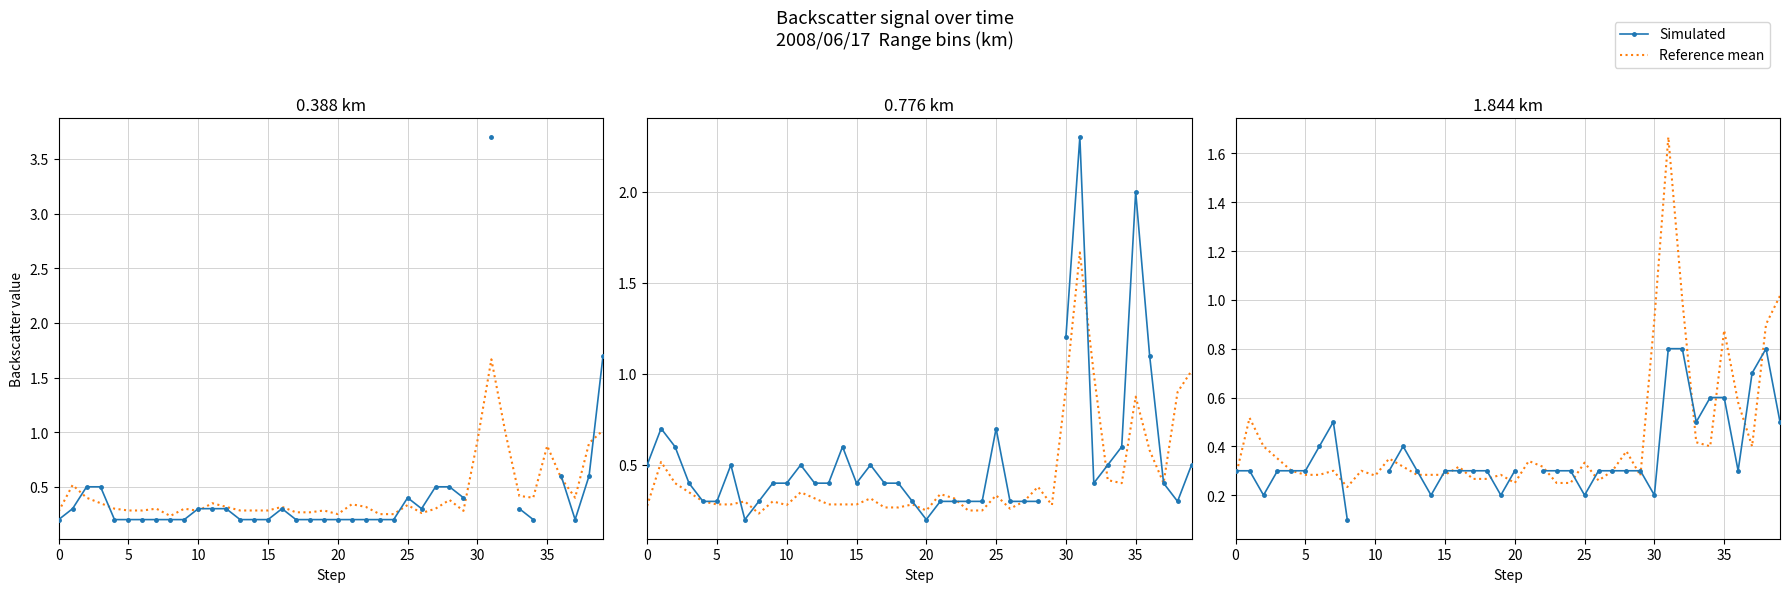

Read the Reference mean value at 14.

0.3